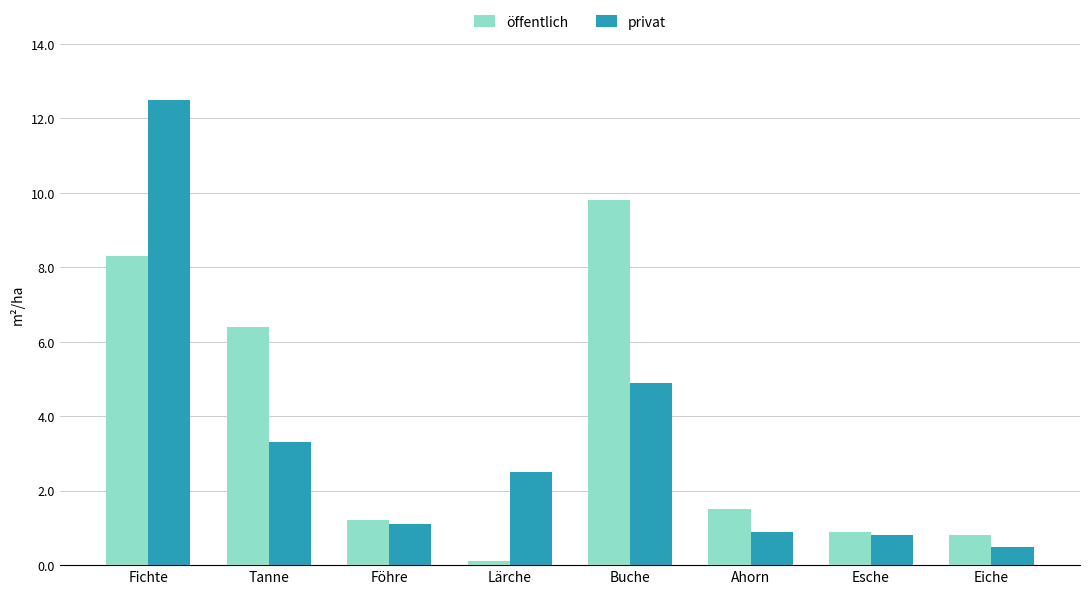

What is the difference between the privat values at Esche and Tanne?

2.5